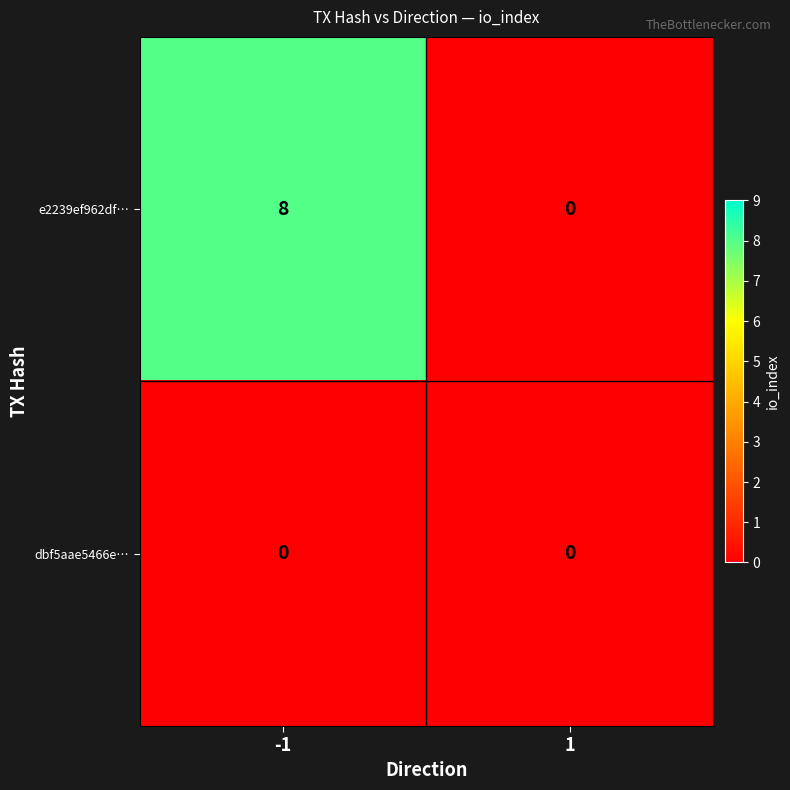

Rank the series by their maximum value, from highest to lowest.

e2239ef962df…, dbf5aae5466e…